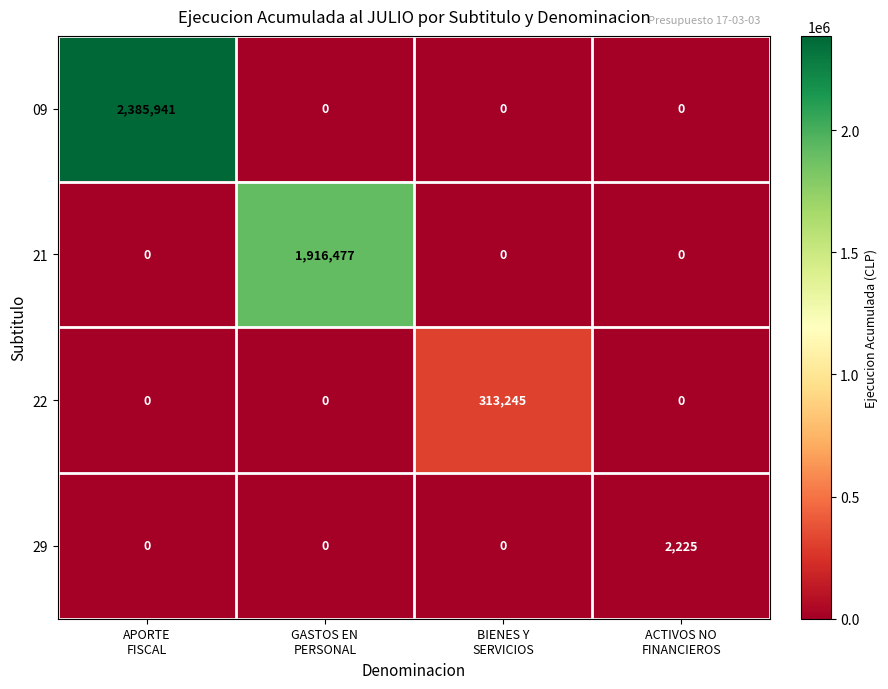

Which series has the largest total across all categories?

09